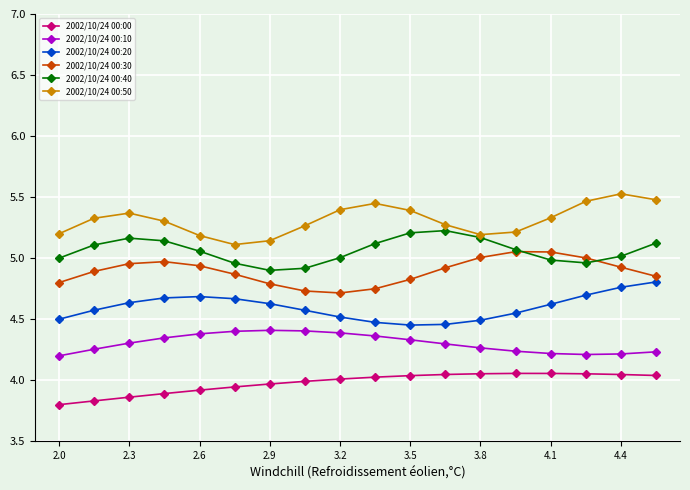

True or false: 2002/10/24 00:50 has more than 1 interior local peaks.

True